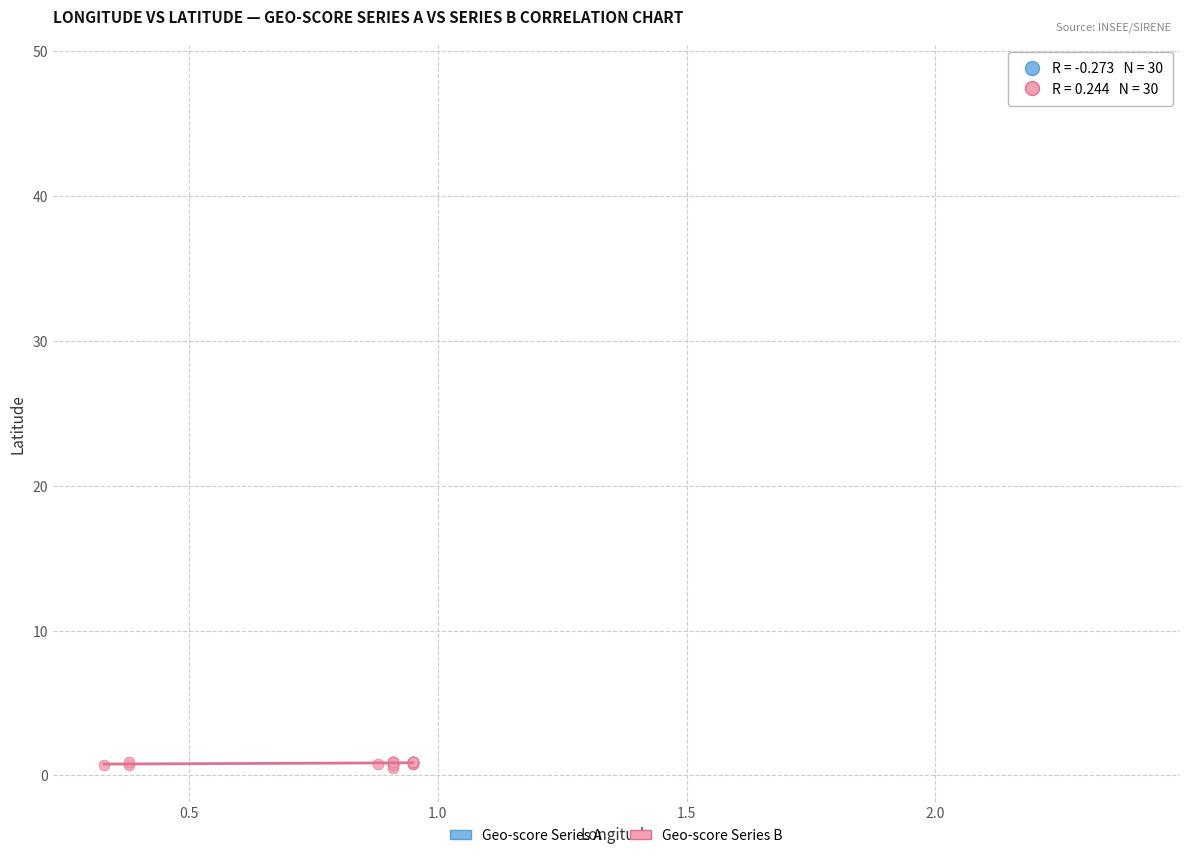

Which series contains the lowest Y value?

Geo-score Series B